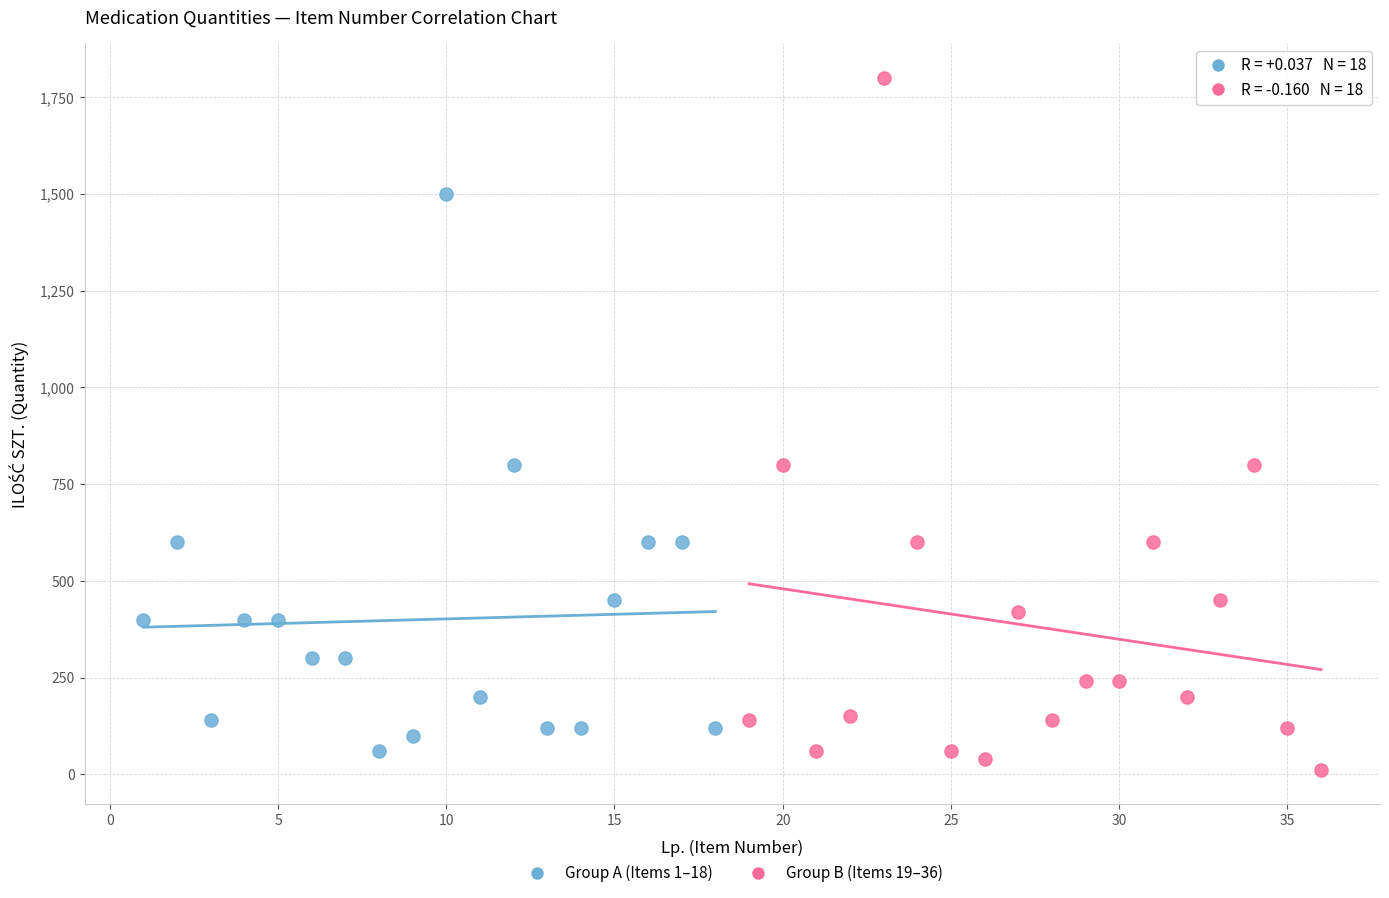

Which series contains the highest Y value?

Group B (Items 19–36)